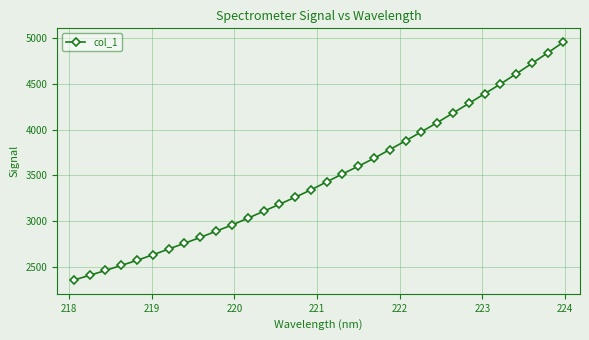

What is the difference between the maximum and second lowest values?

2551.1